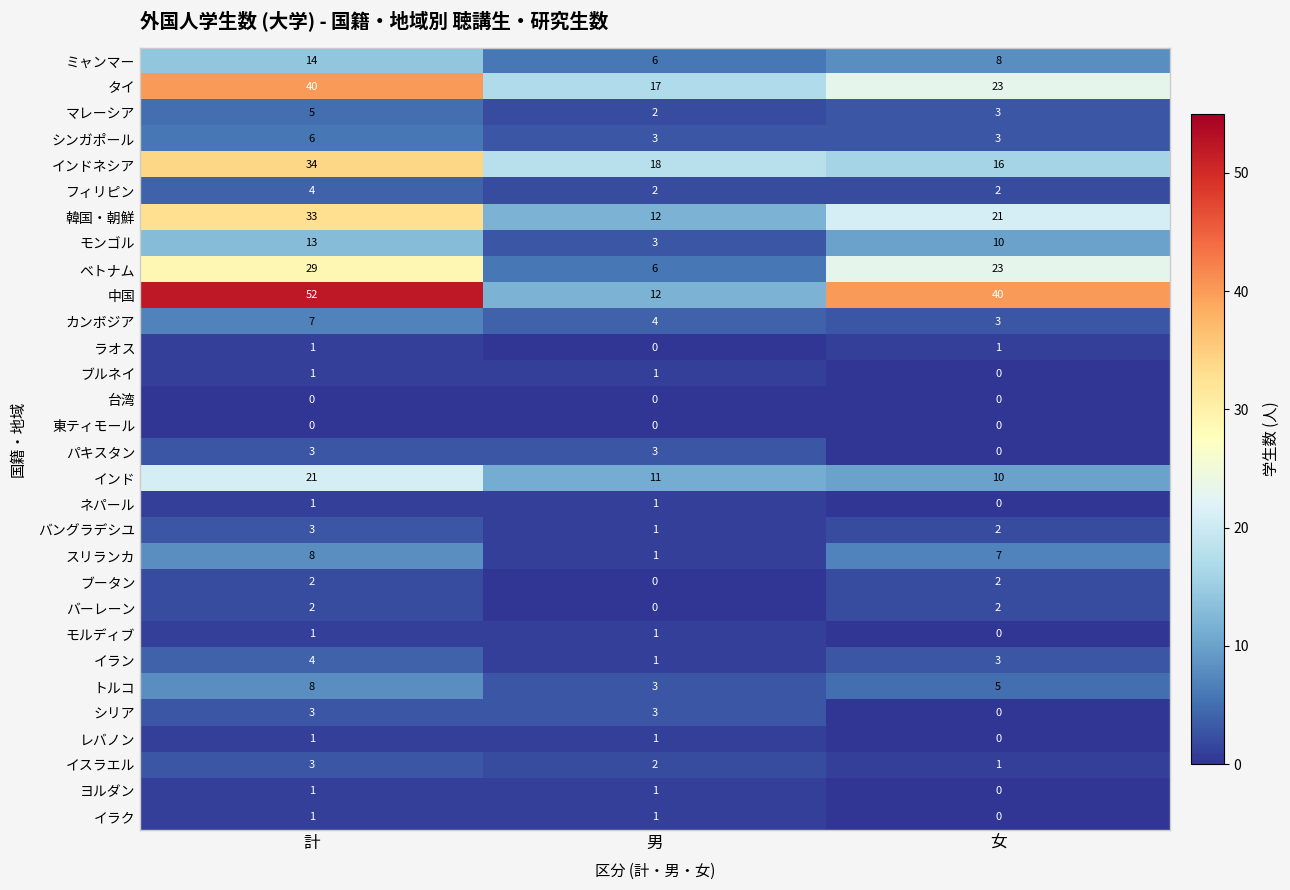

What is the difference between the シリア values at 計 and 女?

3